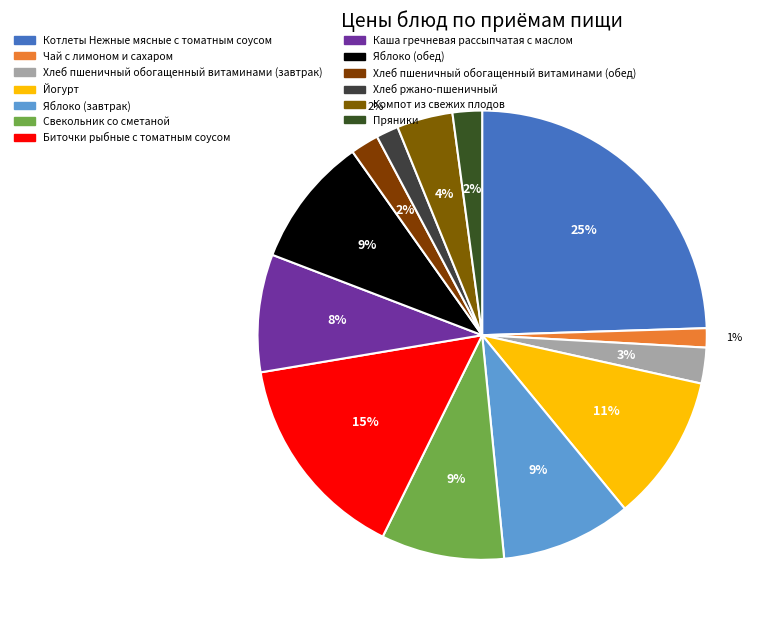

How much of the chart is everything except Яблоко (завтрак)?

90.6%